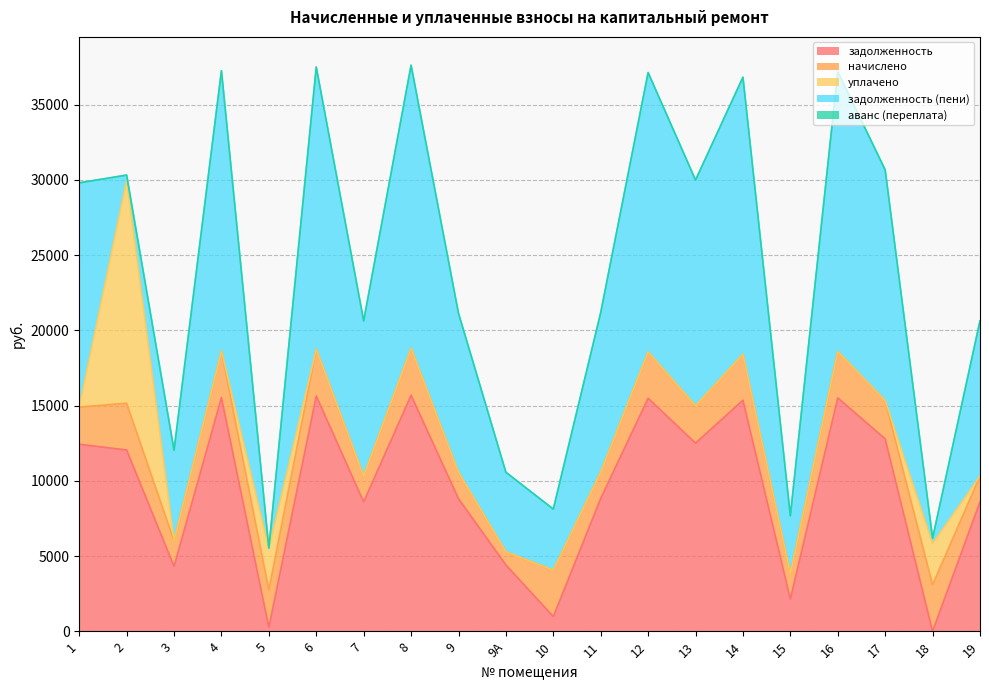

Reading right to left, what are all the values shown in this chart?

задолженность: 8602.8	0.0	12788.6	15510.7	2146.4	15356.6	12506.2	15485.0	8833.9	977.0	4406.5	8813.4	15690.5	8602.8	15639.1	264.1	15536.4	4314.9	12049.1	12429.1
начислено: 1709.5	3092.4	2541.3	3082.2	1689.1	3051.6	2485.2	3077.1	1755.5	3082.2	875.7	1751.3	3118.0	1709.5	3107.7	2500.5	3087.4	1699.3	3107.7	2469.9
уплачено: 0.0	2741.5	0.0	0.0	0.0	0.0	0.0	0.0	0.0	0.0	0.0	0.0	0.0	0.0	0.0	2765.0	0.0	0.0	14811.5	0.0
задолженность (пени): 10312.4	333.0	15330.0	18593.0	3835.5	18408.3	14991.3	18562.1	10589.4	4059.2	5282.2	10564.7	18808.4	10312.4	18746.8	0.0	18623.8	6014.2	345.3	14899.0
аванс (переплата): 0.0	17.9	0.0	0.0	0.0	0.0	0.0	0.0	0.0	0.0	0.0	0.0	0.0	0.0	0.0	0.0	0.0	0.0	0.0	0.0